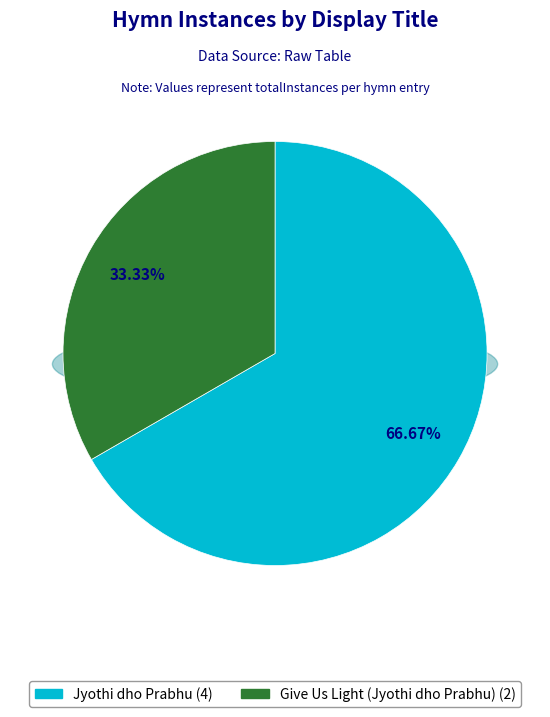

The Give Us Light (Jyothi dho Prabhu) slice represents 33% of the pie. True or false?

True